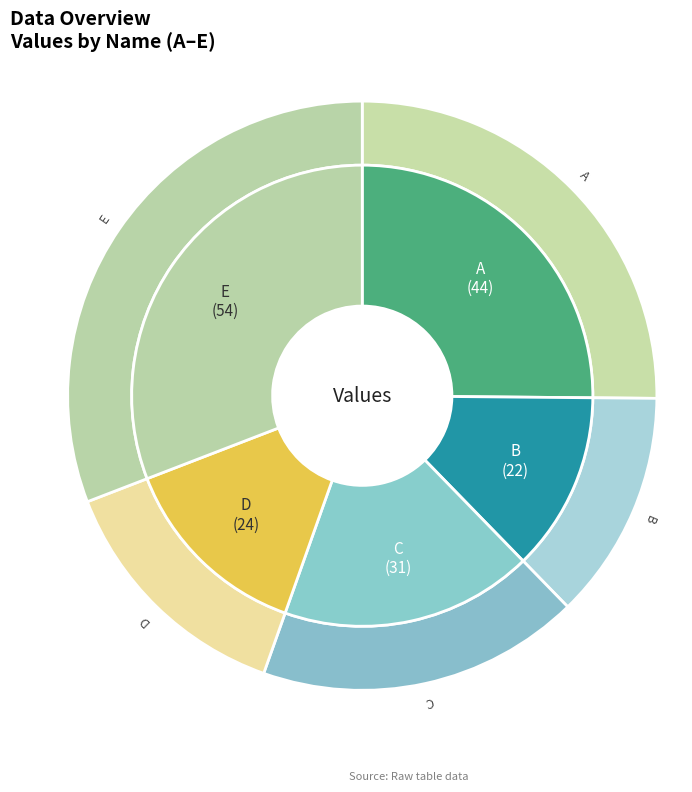

To the nearest percent, what is the average slice percentage?

20%